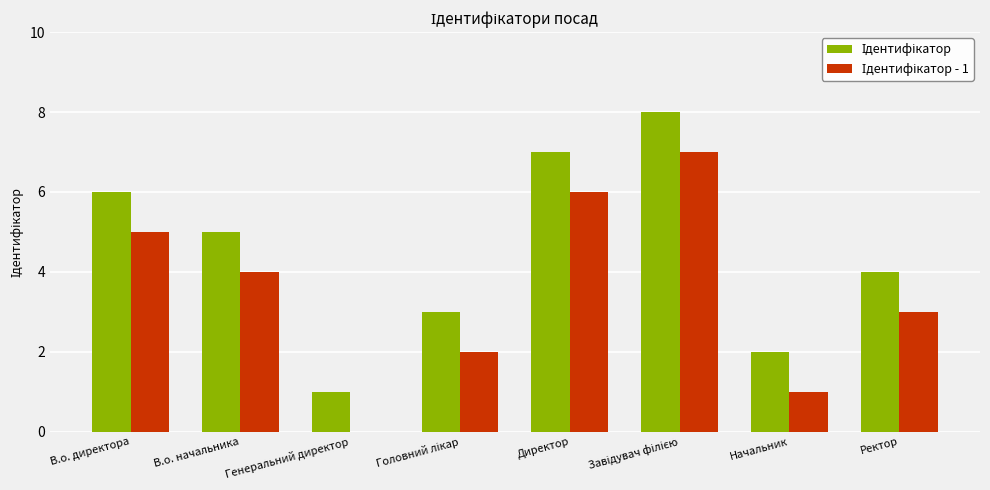

What is the greatest value displayed?

8